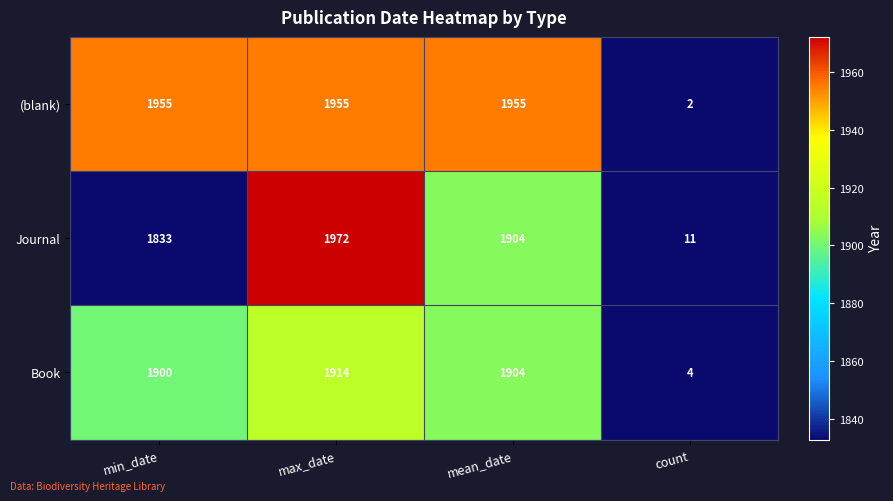

What is the spread (max minus min) of values at min_date?

122